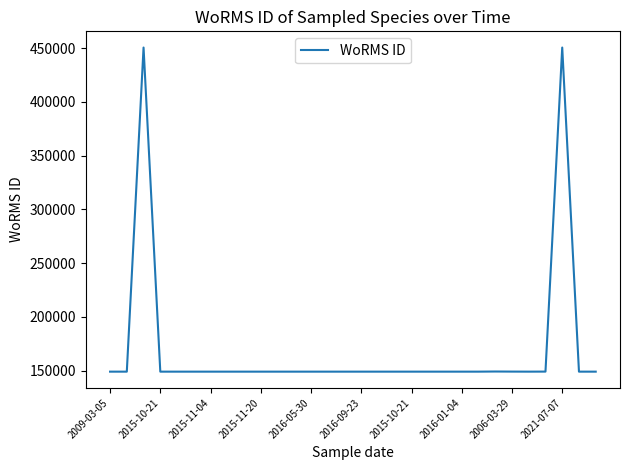

What is the maximum value shown in the chart?

450619